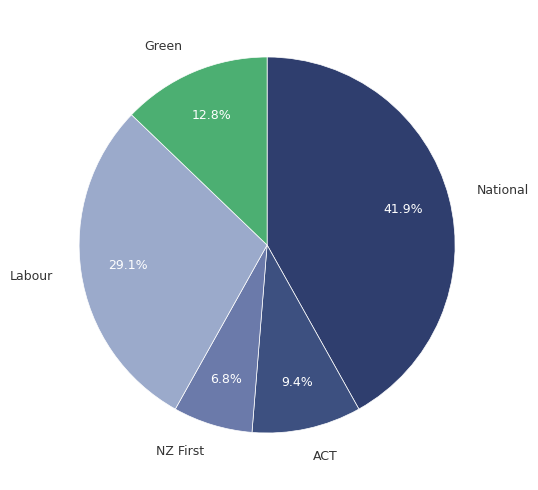

To the nearest percent, what is the difference between the largest and smallest slice percentages?

35%